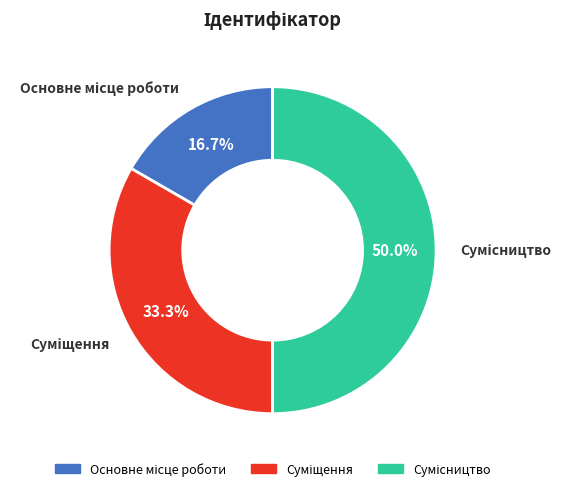

How many slices are in this pie chart?

3